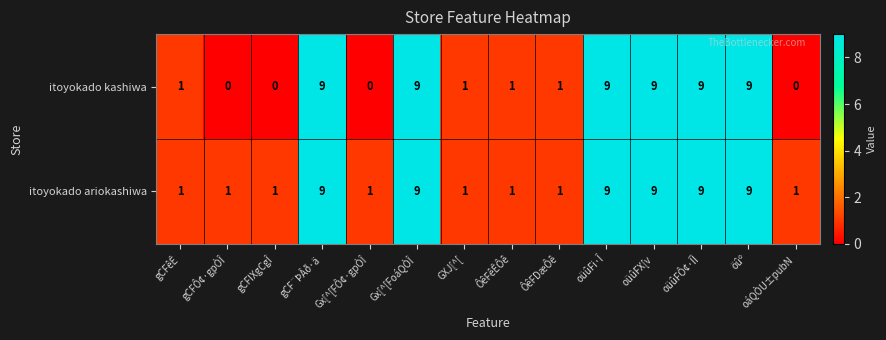

What is the maximum value shown in the chart?

9